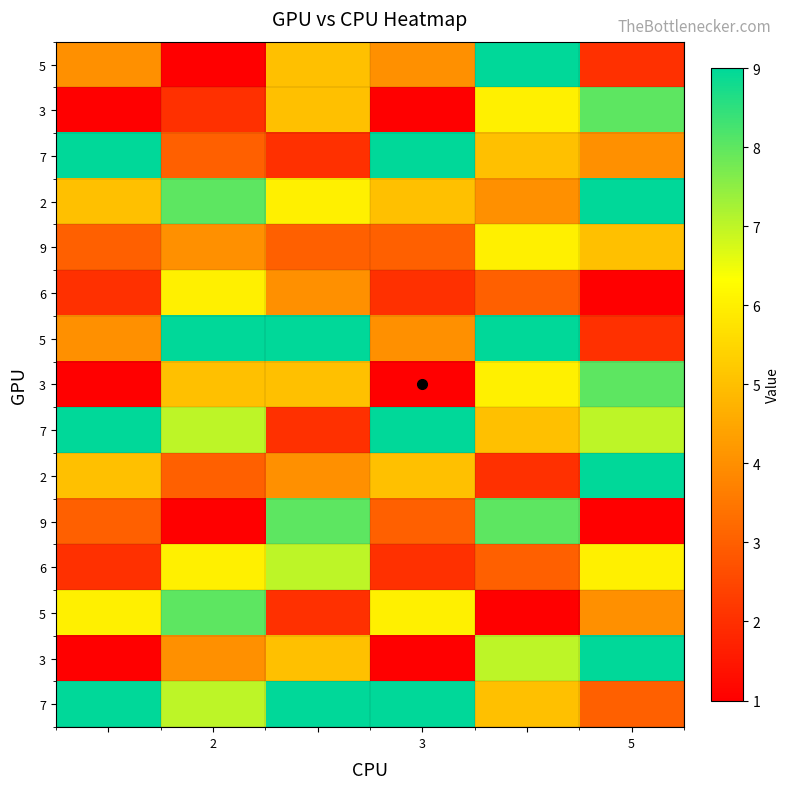

Between 5 and 3, which is larger?

3